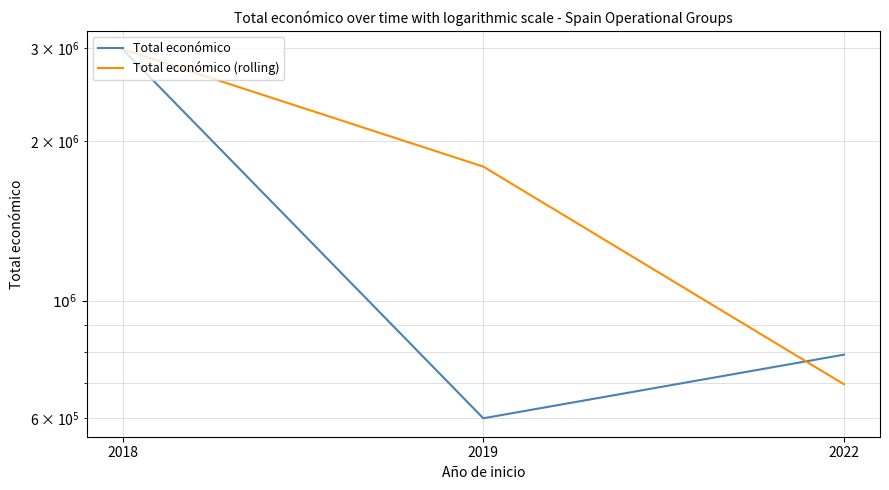

What is the lowest value of the Total económico (rolling) series?

695162